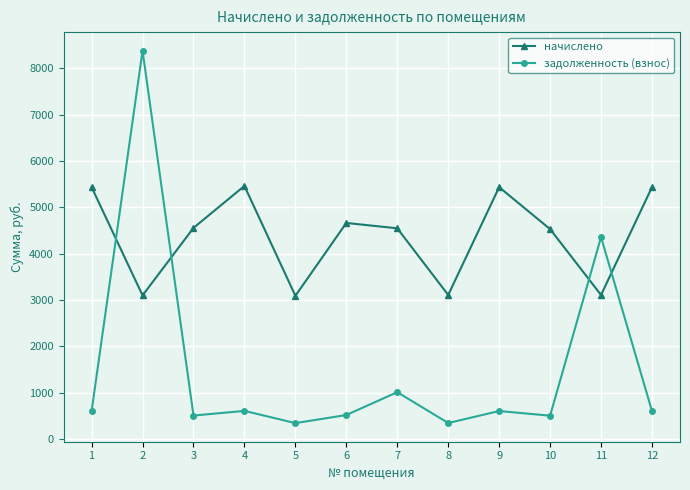

What is the sum of the задолженность (взнос) values at 8 and 1?

949.5